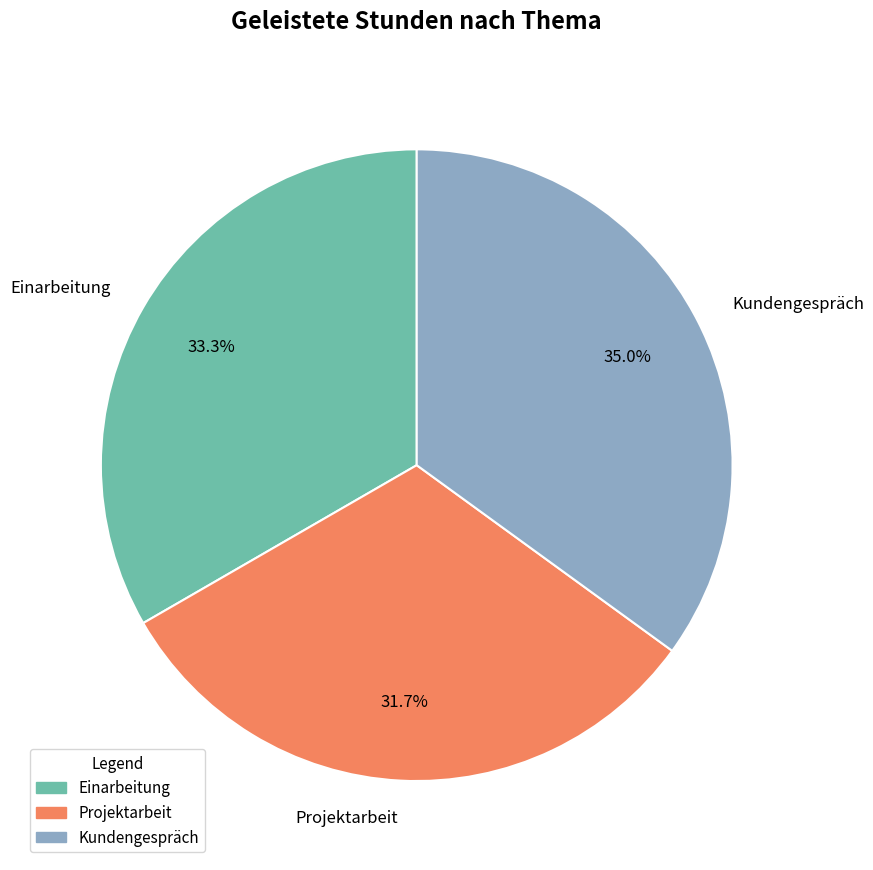

What is the largest slice in the pie chart?

Kundengespräch